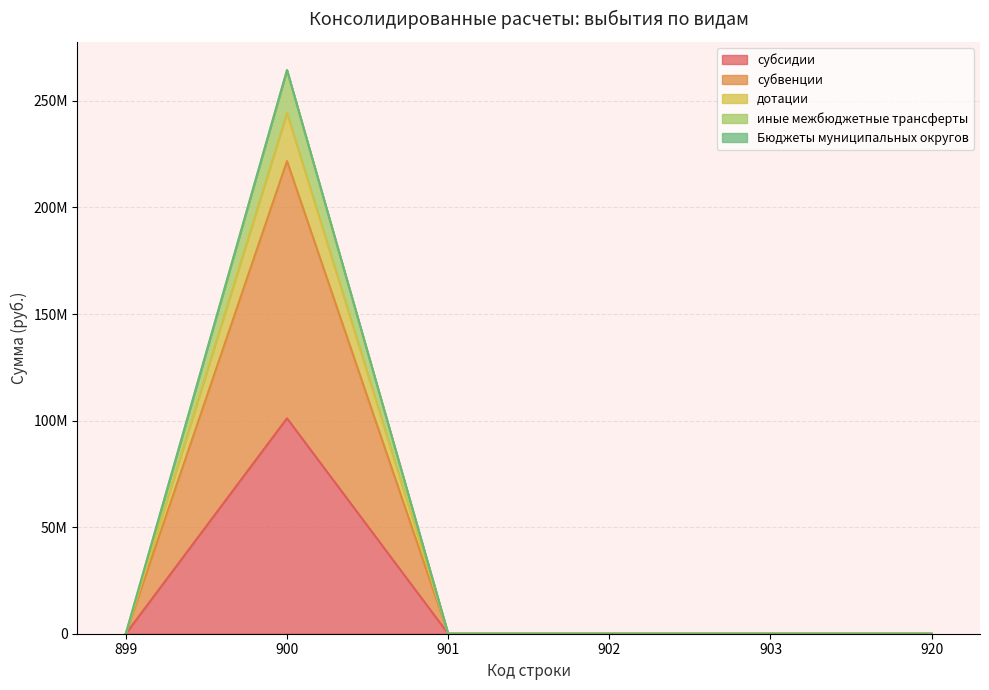

The иные межбюджетные трансферты series shows 0.0 at 902. True or false?

True